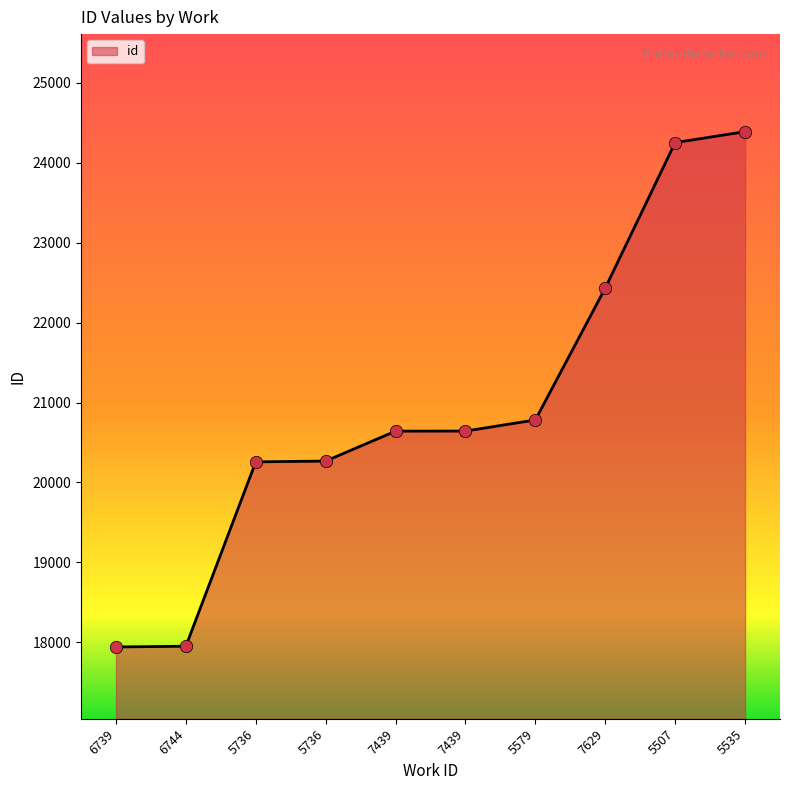

How many lines are shown in the chart?

1